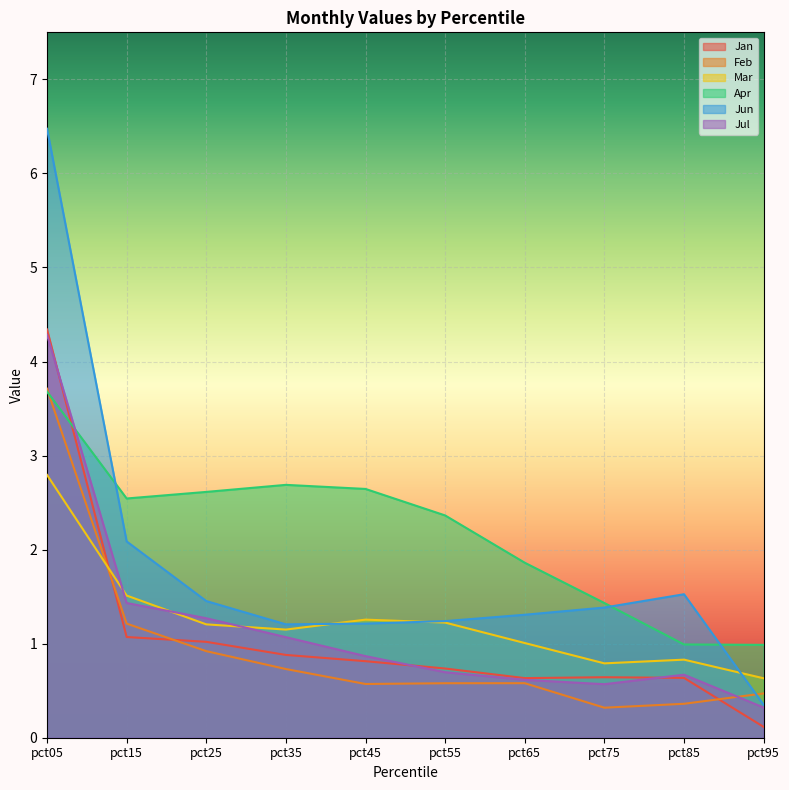

List the labels in order of Feb value, smallest first.

pct75, pct85, pct95, pct45, pct55, pct65, pct35, pct25, pct15, pct05